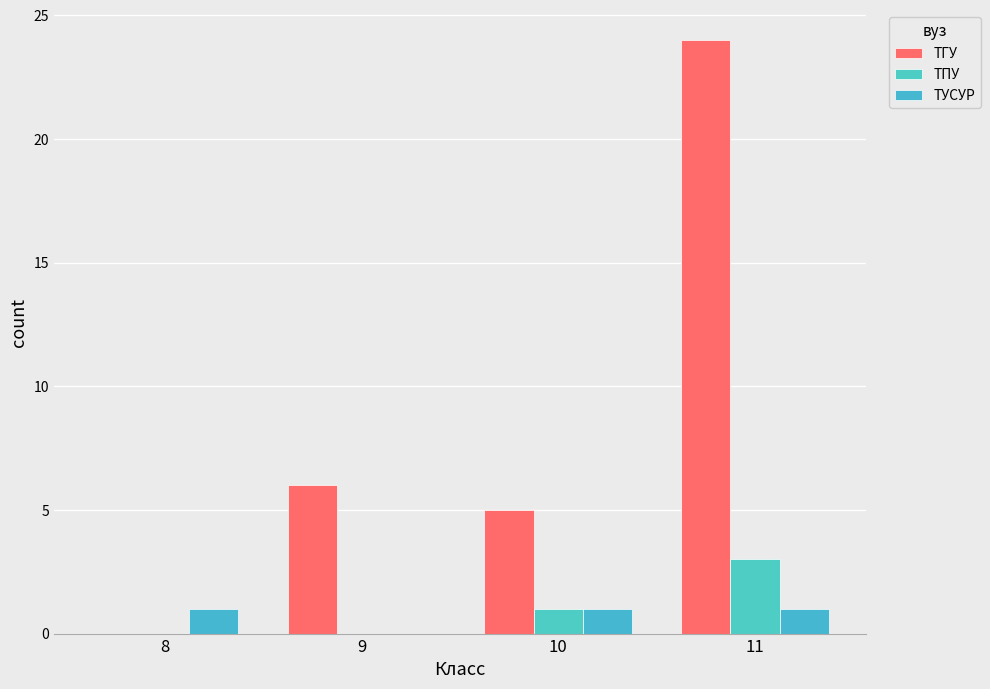

What is the difference between the maximum and minimum values in the ТУСУР series?

1